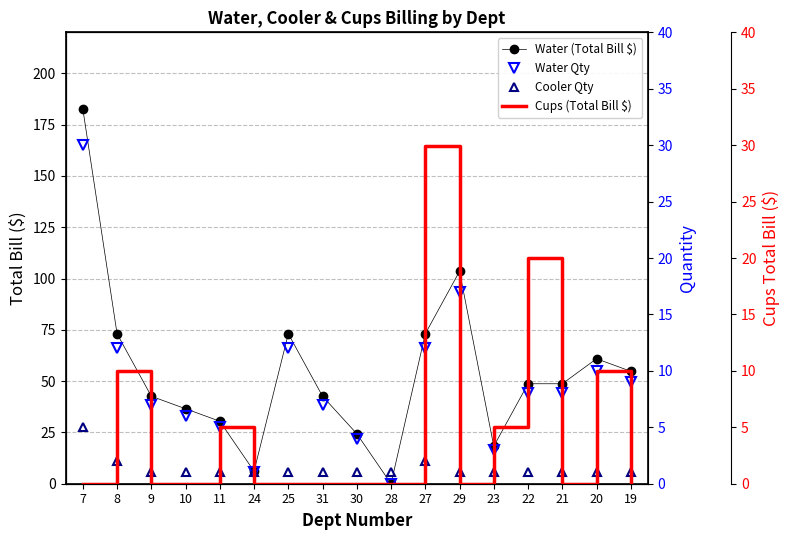

How many interior local peaks does the Water (Total Bill $) series have?

3